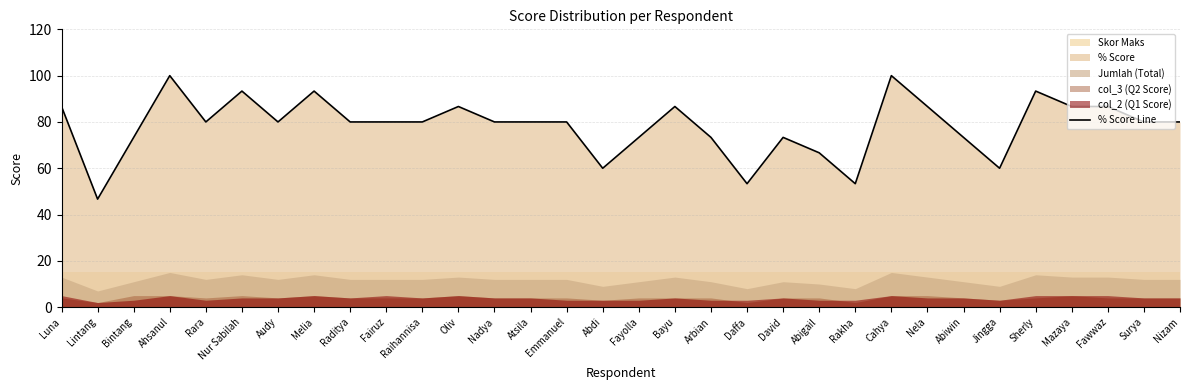

At which category does the chart reach its minimum across all series?

Lintang